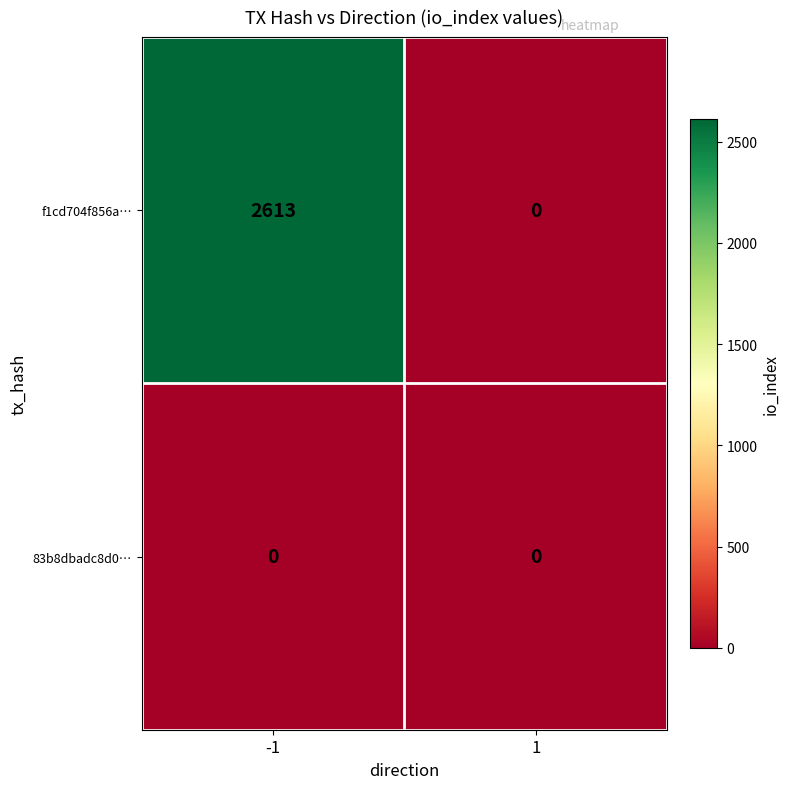

Rank the series by their average value, from lowest to highest.

83b8dbadc8d0…, f1cd704f856a…